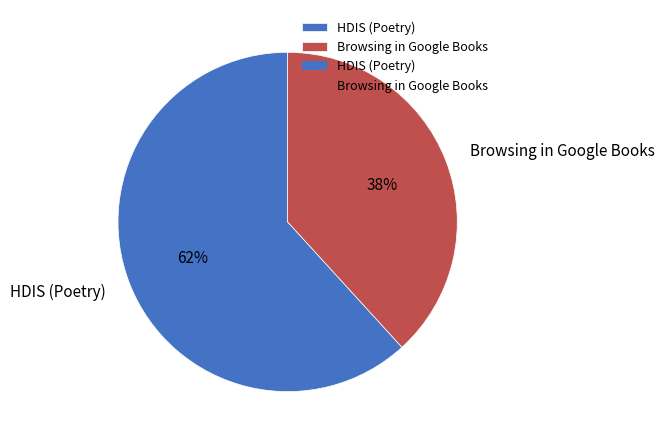

Approximately how many times larger is the value at HDIS (Poetry) compared to Browsing in Google Books?

1.6